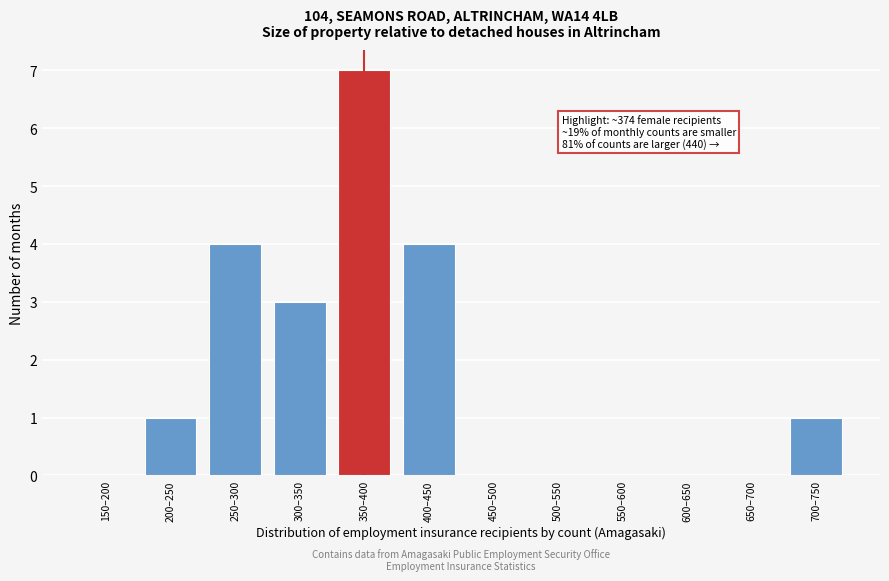

Reading left to right, transcribe all the data shown in this chart.

150–200=0	200–250=1	250–300=4	300–350=3	350–400=7	400–450=4	450–500=0	500–550=0	550–600=0	600–650=0	650–700=0	700–750=1